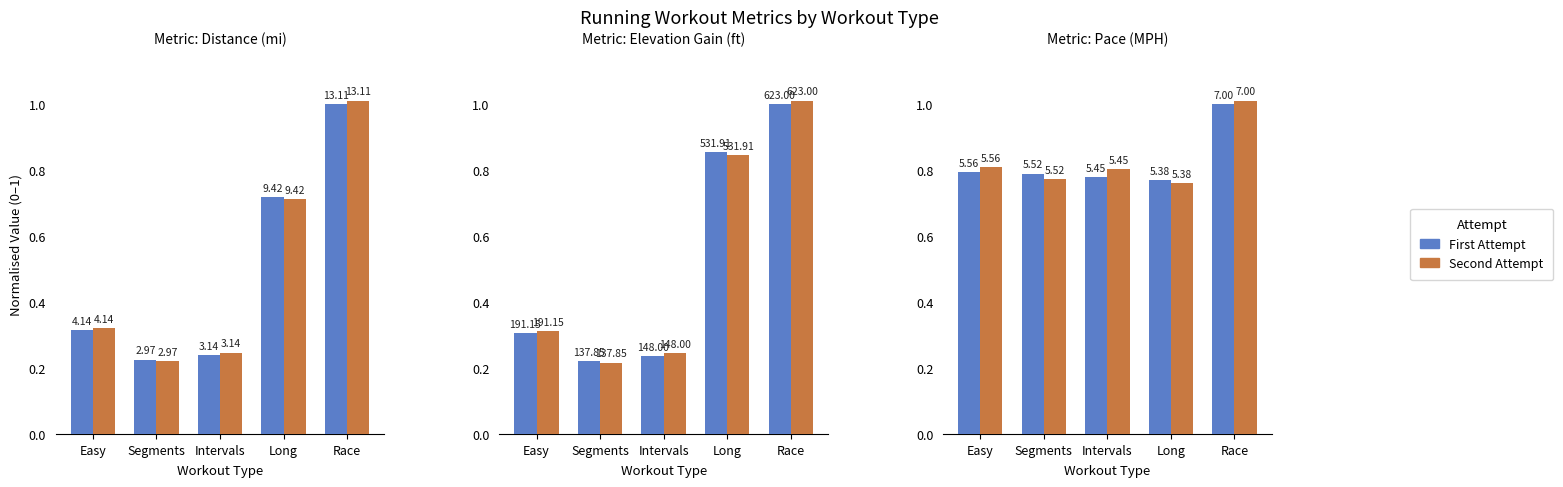

Is it true that First Attempt equals 0.8 at Easy?

True